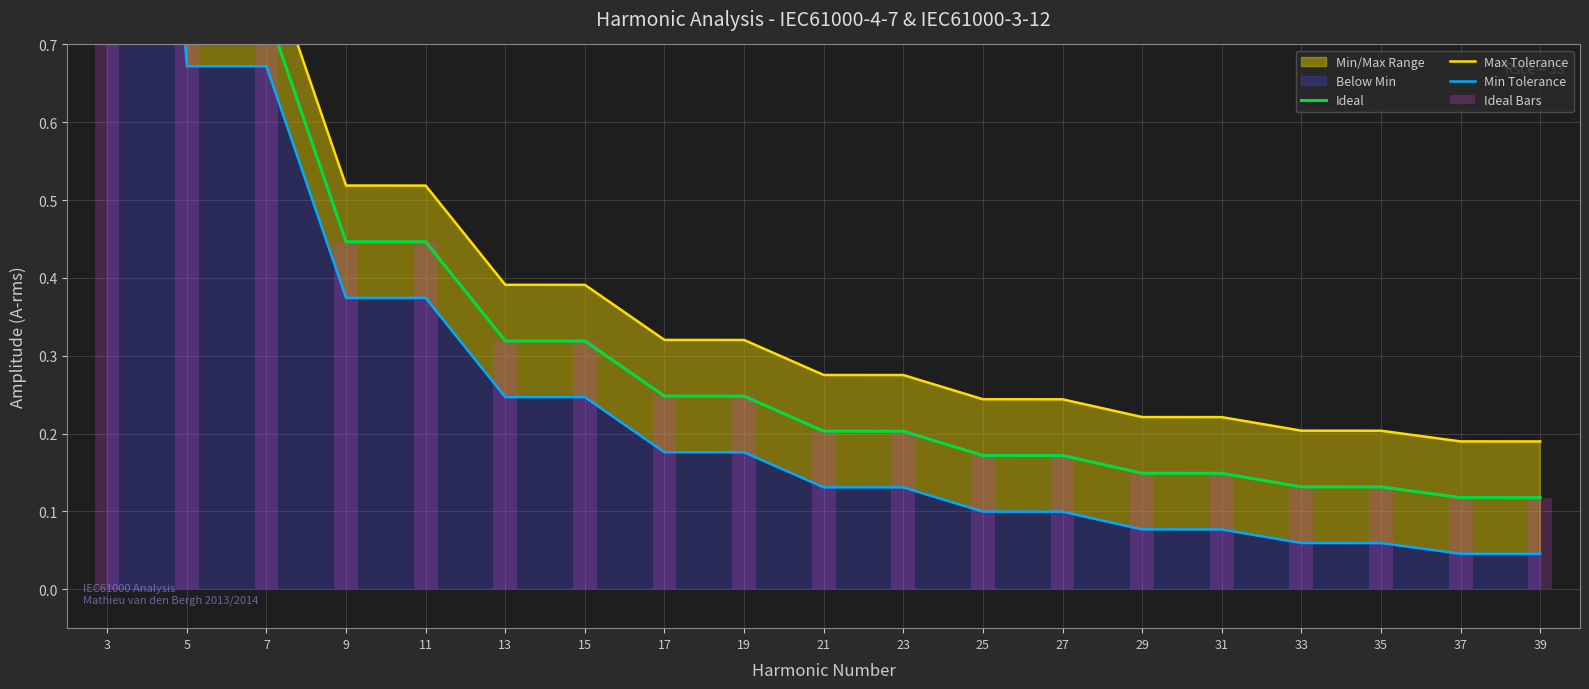

What is the sum of all Ideal Bars values?

7.3